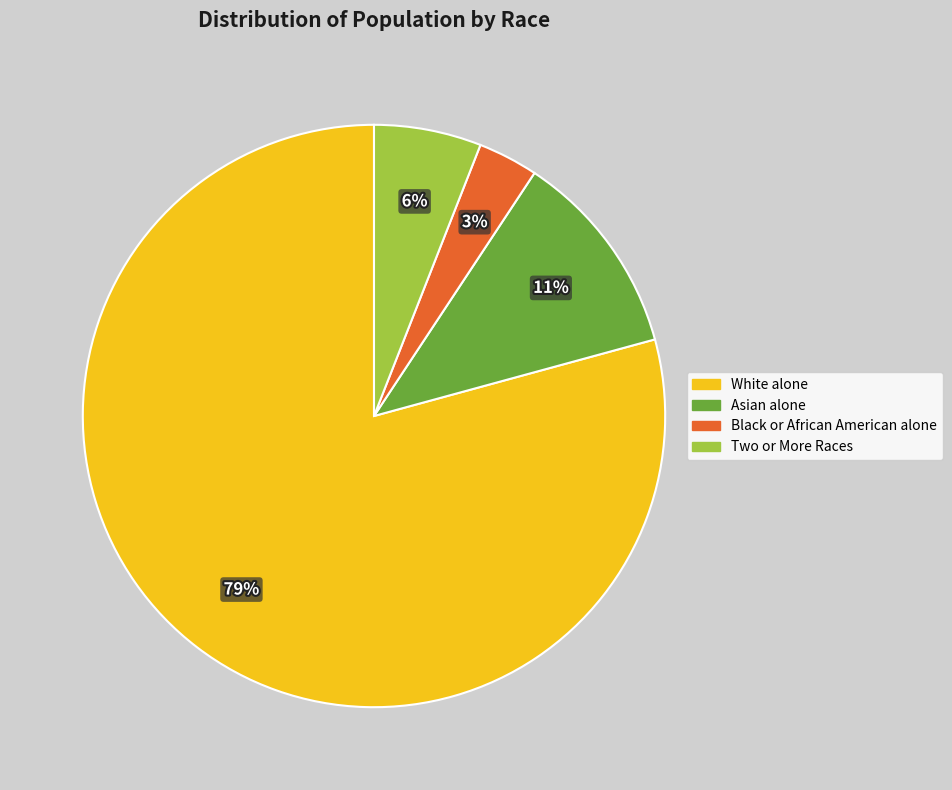

Is the sum of Asian alone and Black or African American alone greater than half?

No